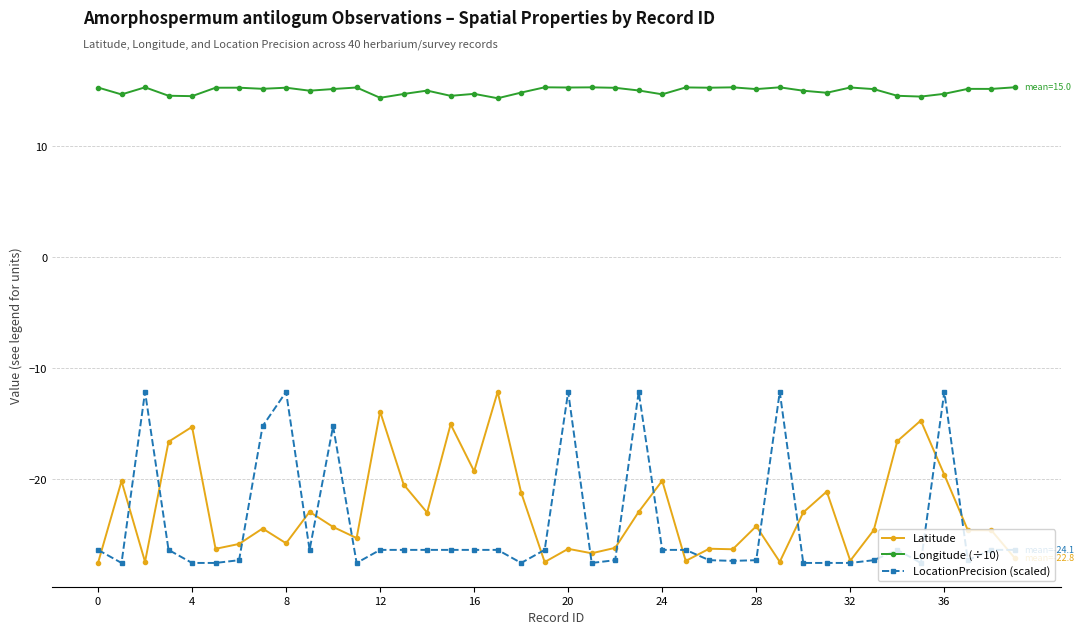

Which series has the largest total across all categories?

Longitude (÷10)